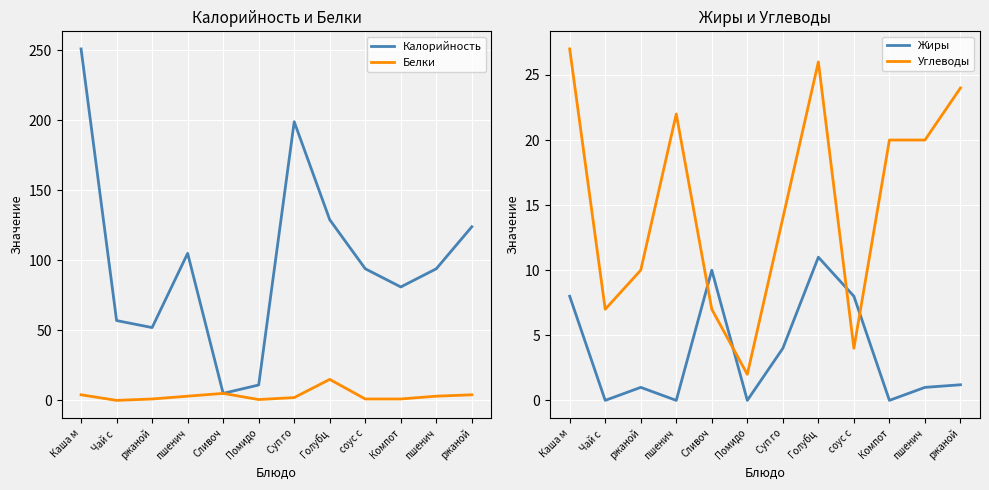

What is the label of the 12th point from the left?

ржаной